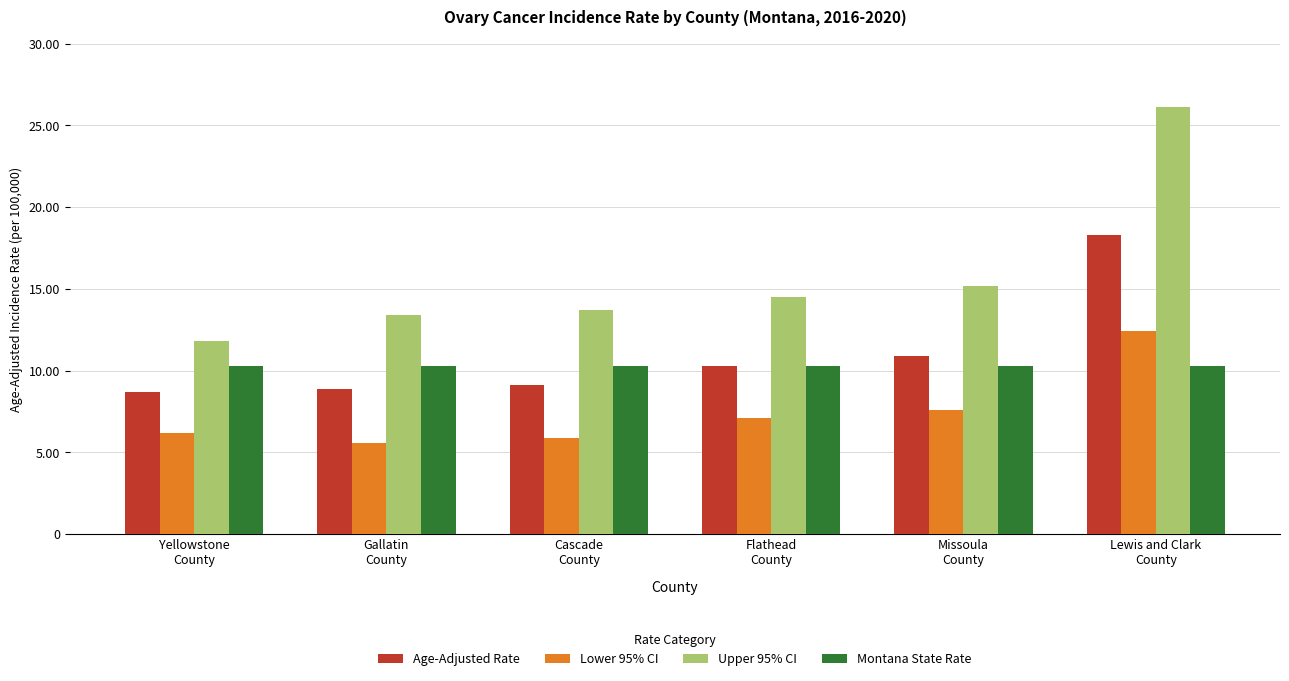

Count the number of categories in the chart.

6